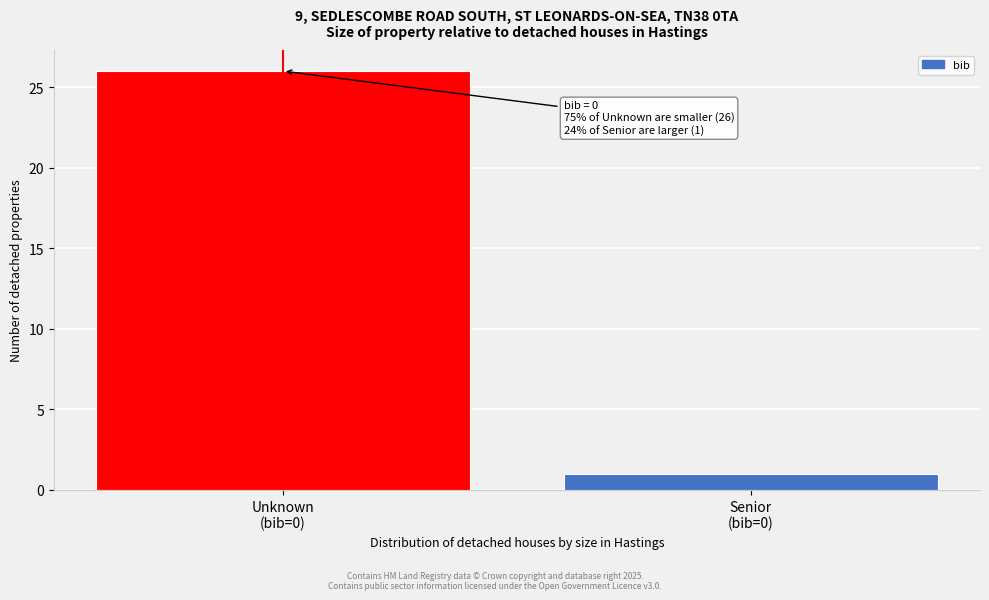

Reading left to right, list all the values displayed in this chart.

26	1